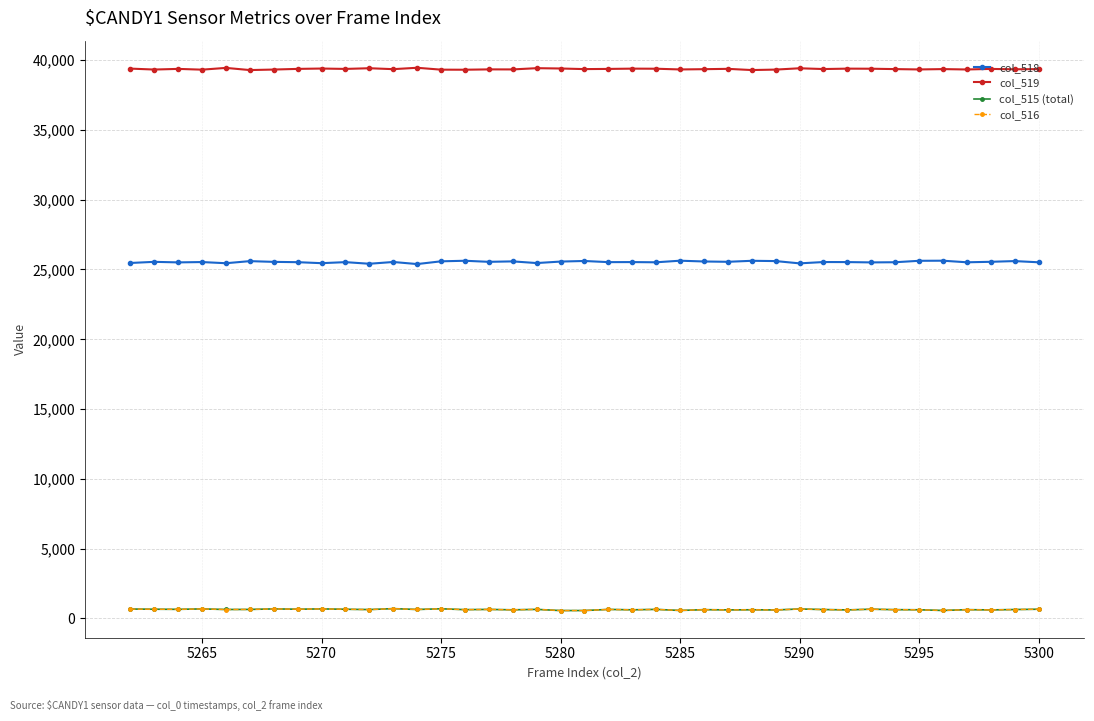

What is the average value of the col_515 (total) series?

642